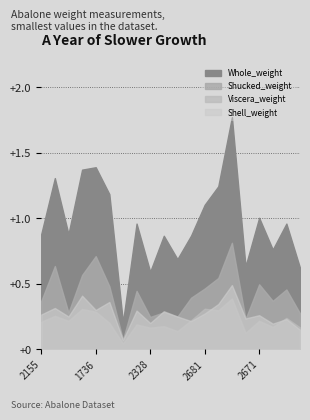

What position from the right is 1131?

2